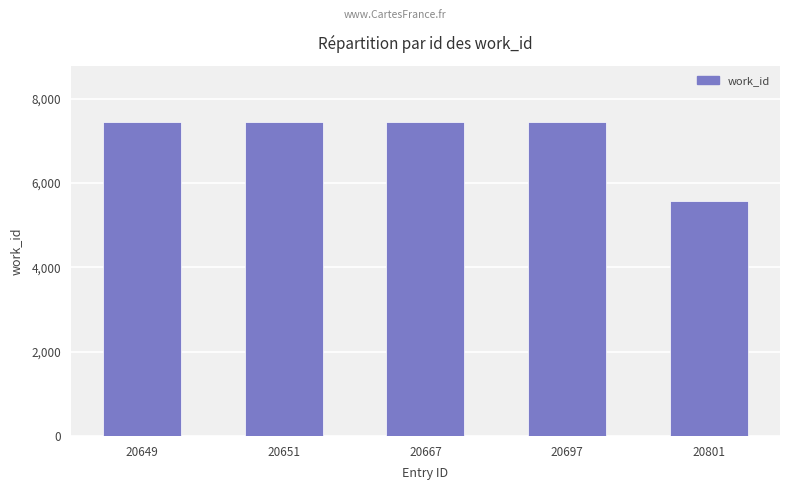

What is the greatest value displayed?

7439